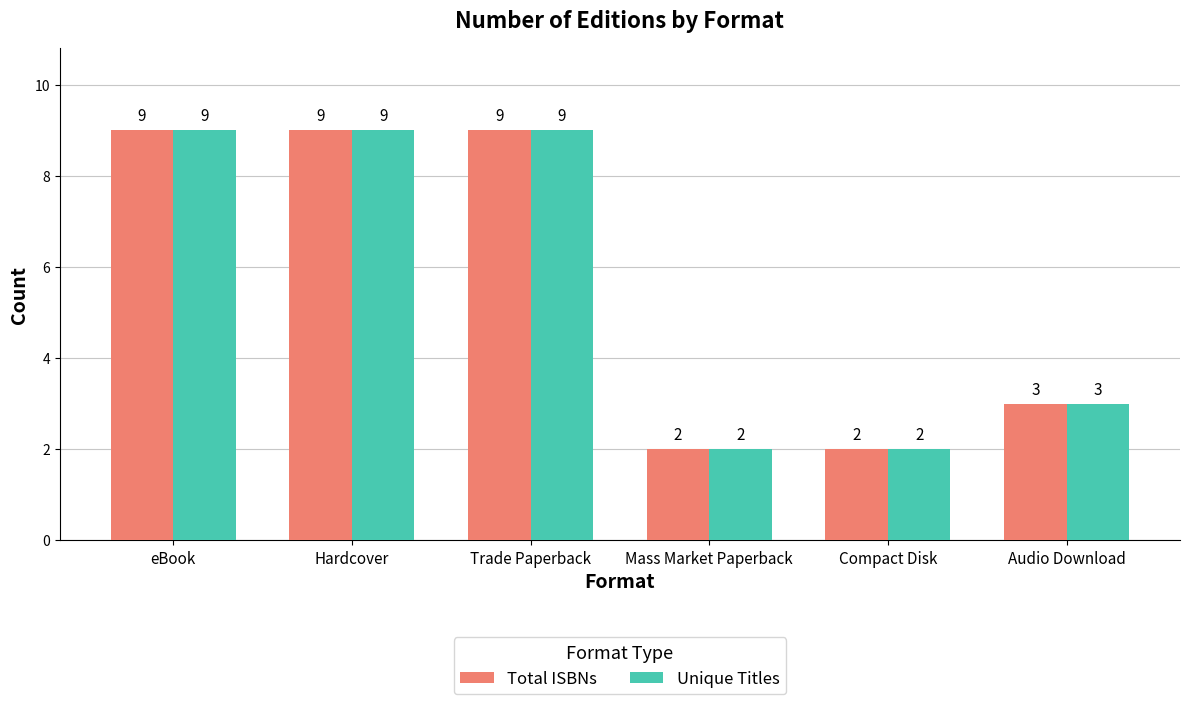

Are the bars horizontal?

No